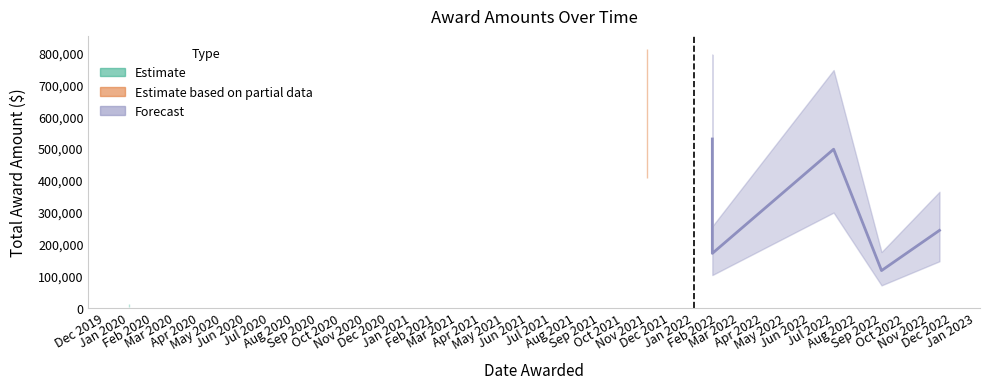

Where is the first local minimum?

2022-01-25